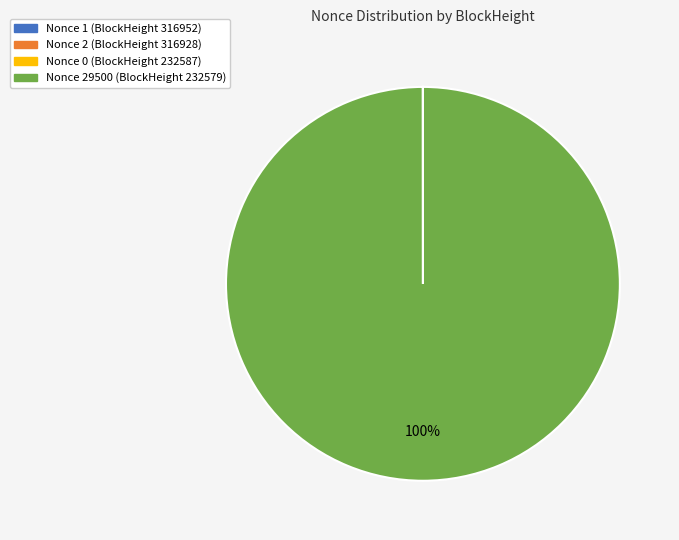

To the nearest percent, what is the average slice percentage?

25%